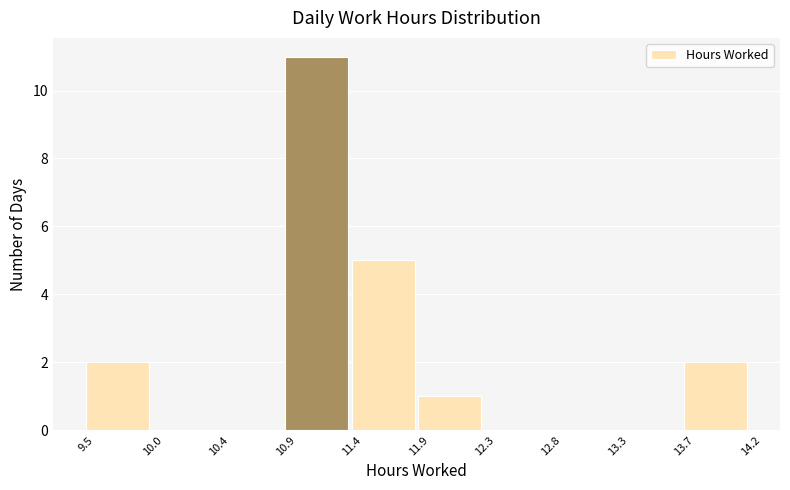

Reading left to right, list every bar in this chart as the range it spans on the x-axis followed by its height. The values are not printed on the chart, so give them approximately, as read against the axis.

9.5 to 10.0: 2
10.0 to 10.4: 0
10.4 to 10.9: 0
10.9 to 11.4: 11
11.4 to 11.9: 5
11.9 to 12.3: 1
12.3 to 12.8: 0
12.8 to 13.3: 0
13.3 to 13.7: 0
13.7 to 14.2: 2